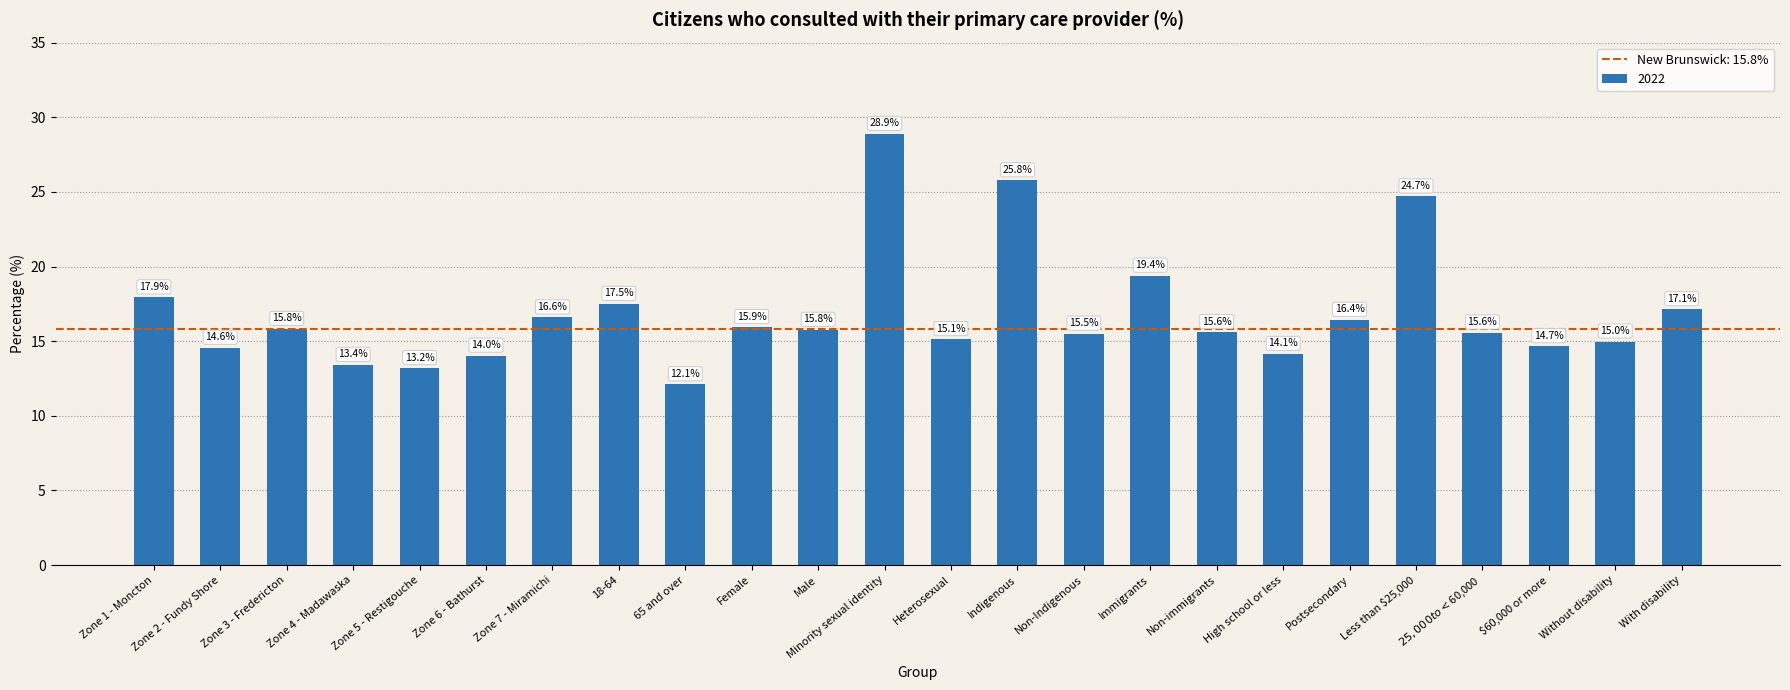

What is the label of the 6th bar from the left?

Zone 6 - Bathurst